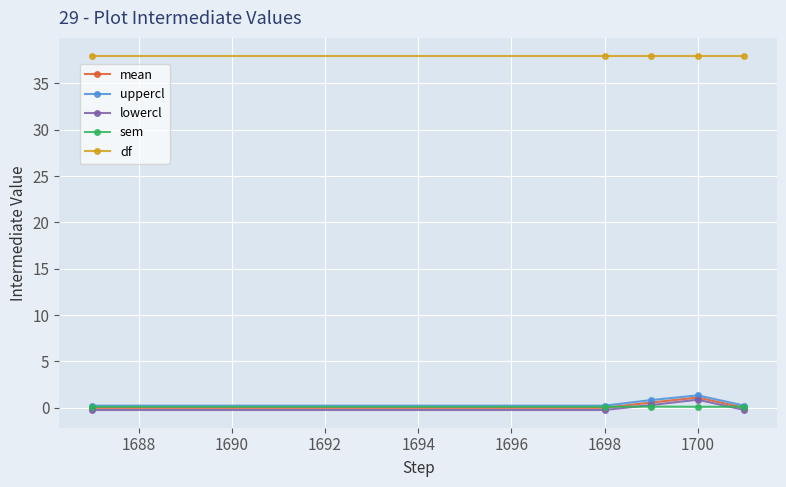

At how many categories does at least one series exceed 14?

5